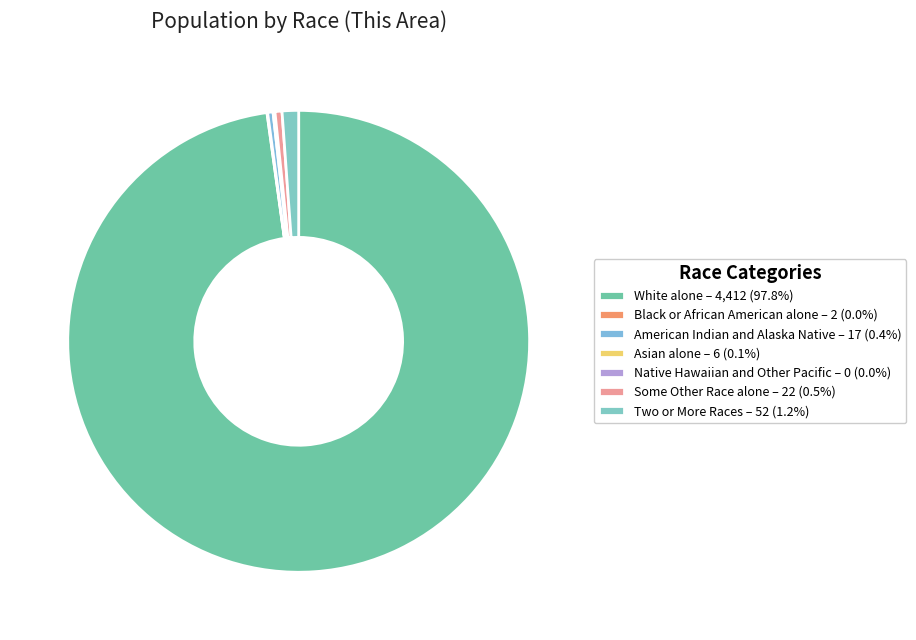

Is there any slice that represents more than half of the pie?

Yes